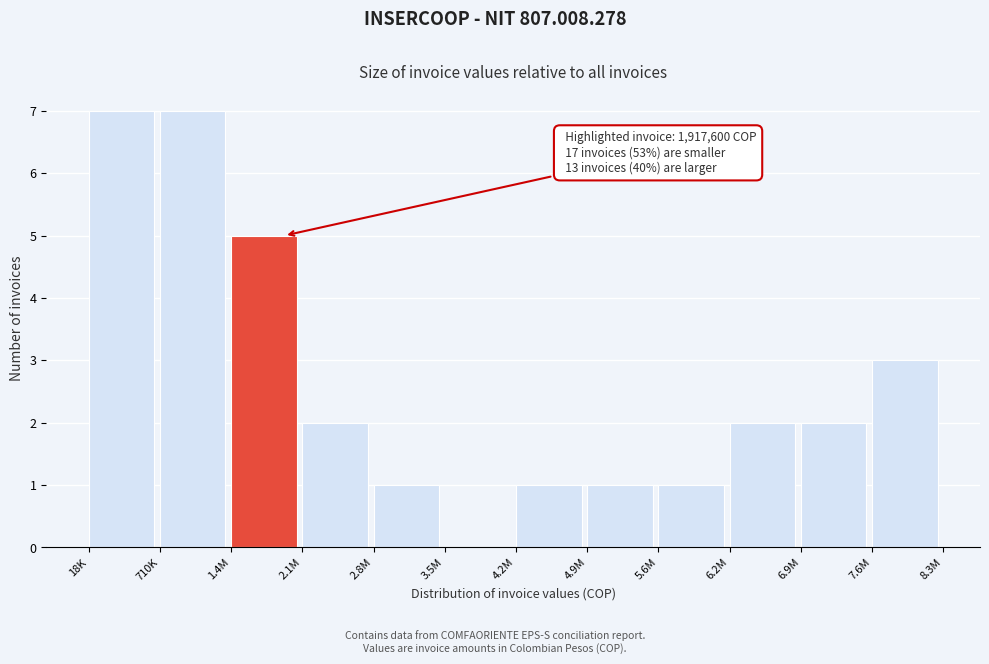

Reading right to left, extract all data points from this chart.

7.6M=3	6.9M=2	6.2M=2	5.6M=1	4.9M=1	4.2M=1	3.5M=0	2.8M=1	2.1M=2	1.4M=5	710K=7	18K=7